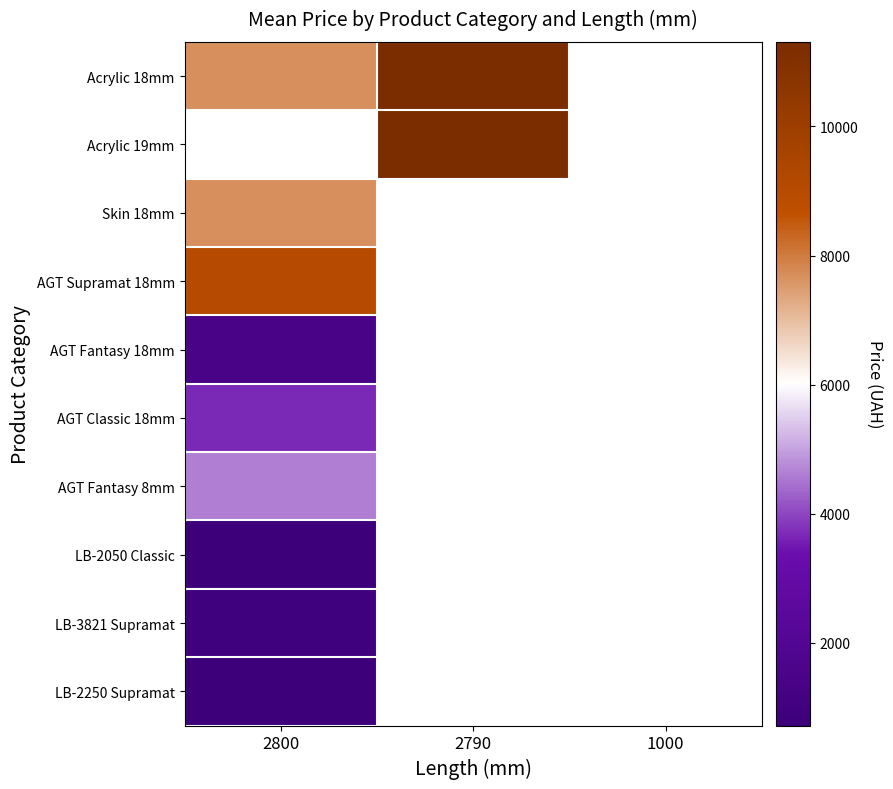

How many distinct data groups are displayed?

10